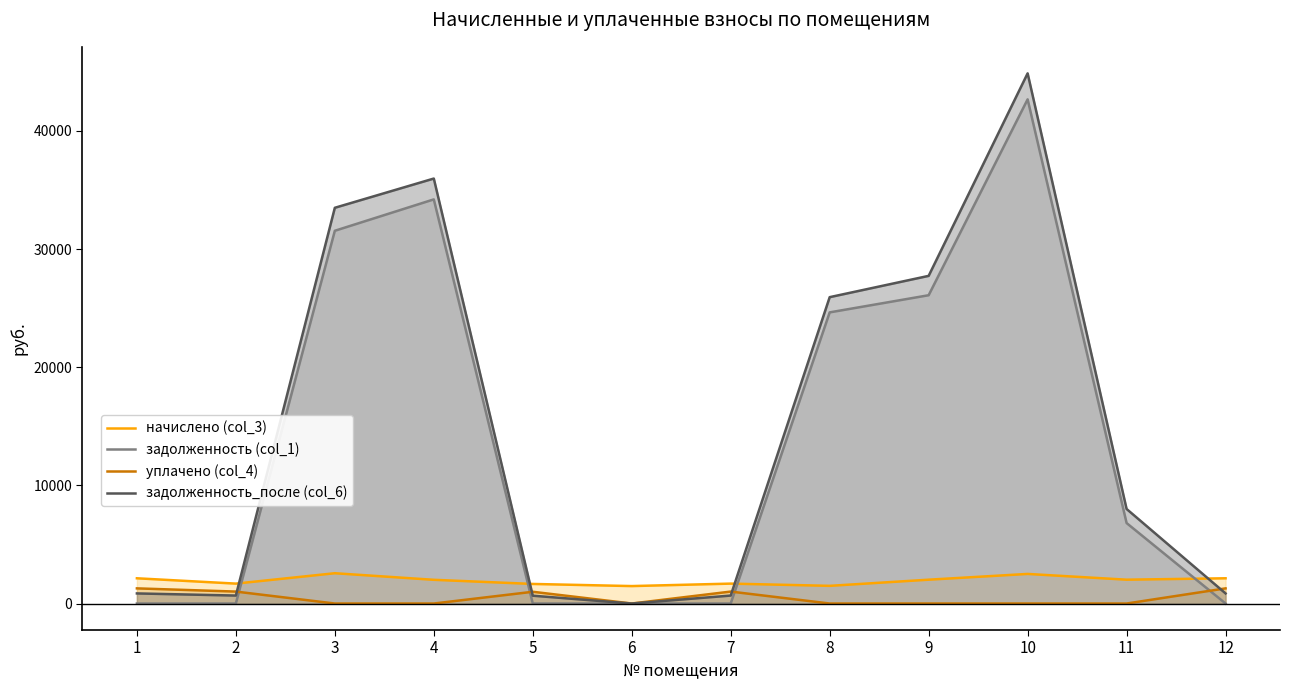

How many lines are shown in the chart?

4